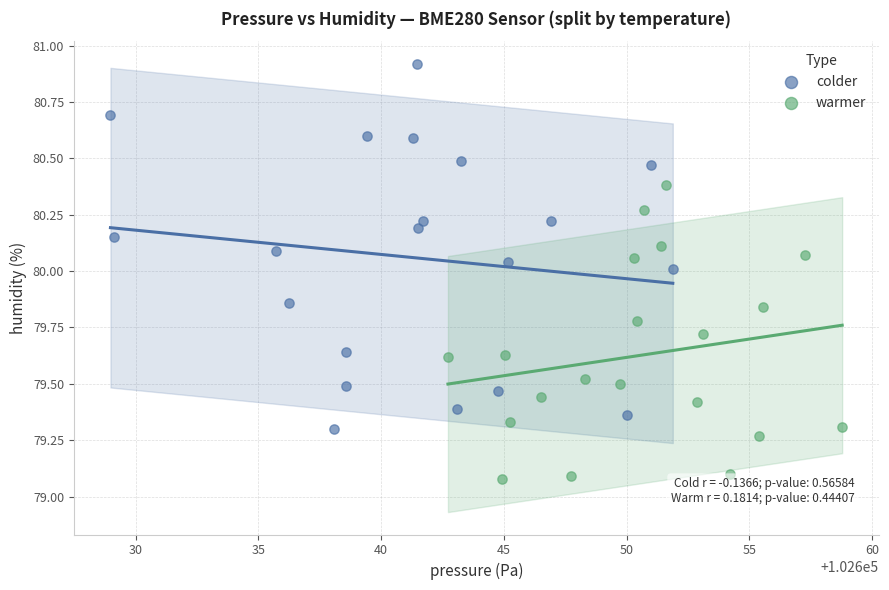

Which series has the widest spread of Y values?

colder